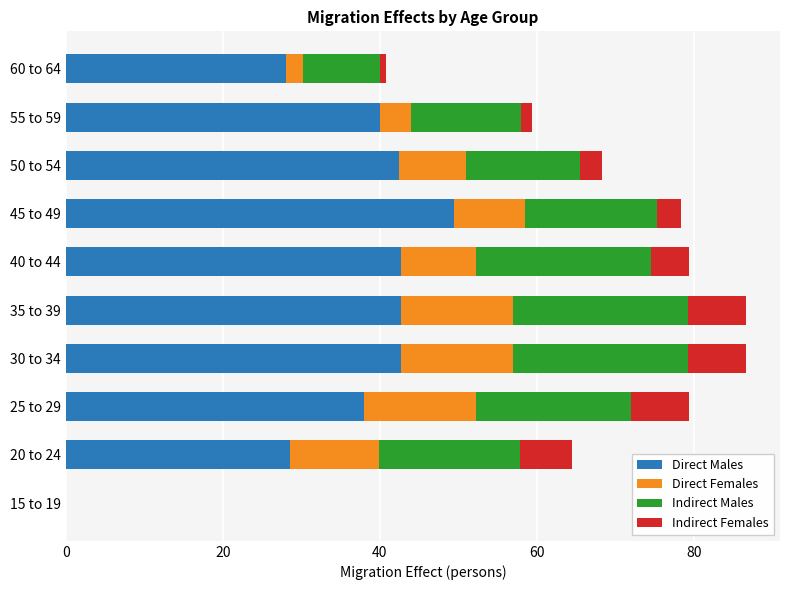

Count the number of data series in this chart.

4